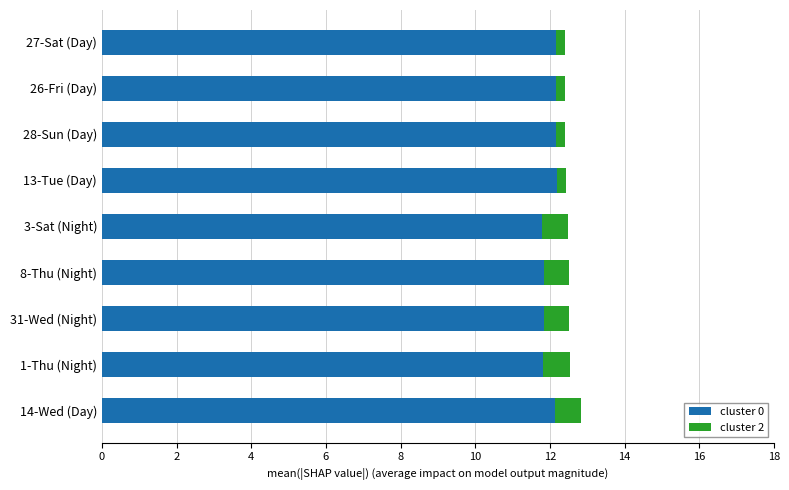

The value of cluster 0 at 26-Fri (Day) is 12.2. True or false?

True